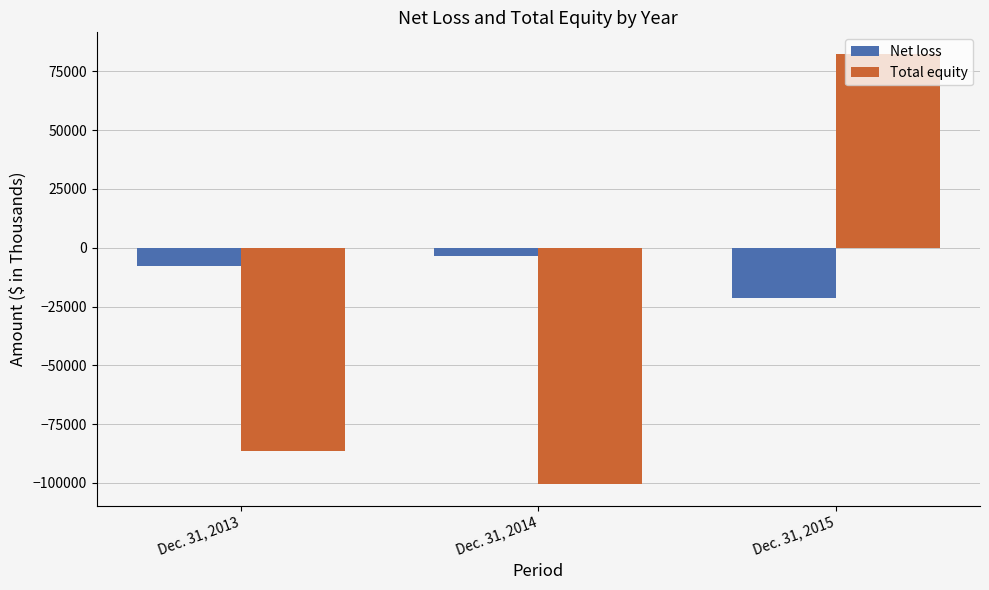

How many values in the Total equity series are below -86656?

1